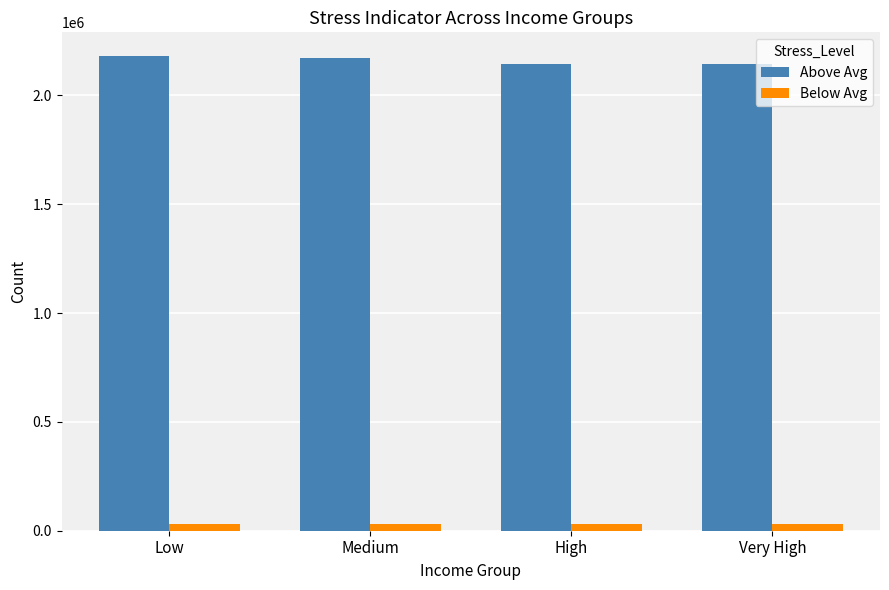

How many groups of bars are there?

4